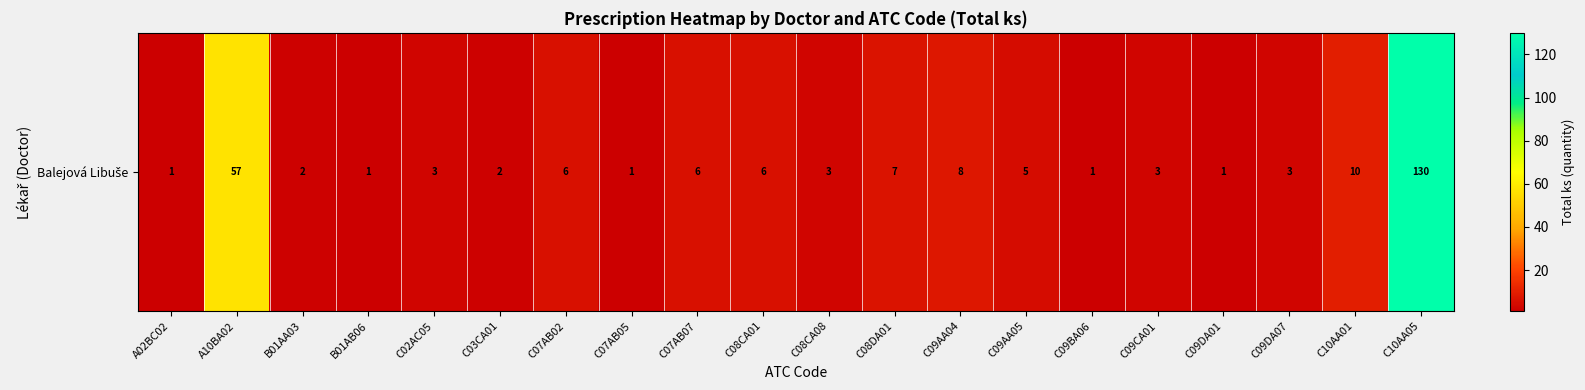

List the labels in order of value, smallest first.

A02BC02, B01AB06, C07AB05, C09BA06, C09DA01, B01AA03, C03CA01, C02AC05, C08CA08, C09CA01, C09DA07, C09AA05, C07AB02, C07AB07, C08CA01, C08DA01, C09AA04, C10AA01, A10BA02, C10AA05